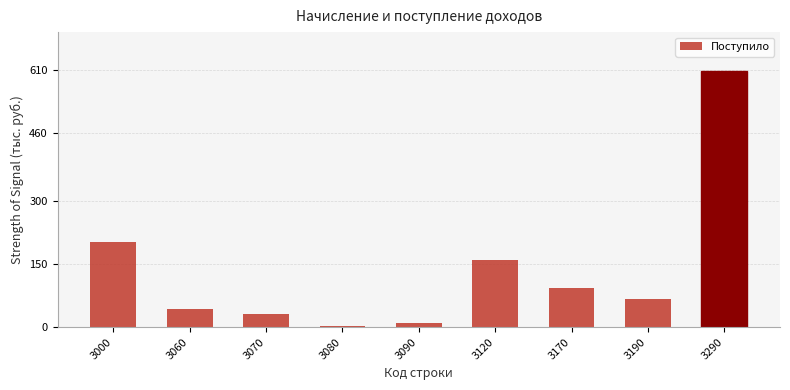

The value at 3120 is 44. True or false?

False